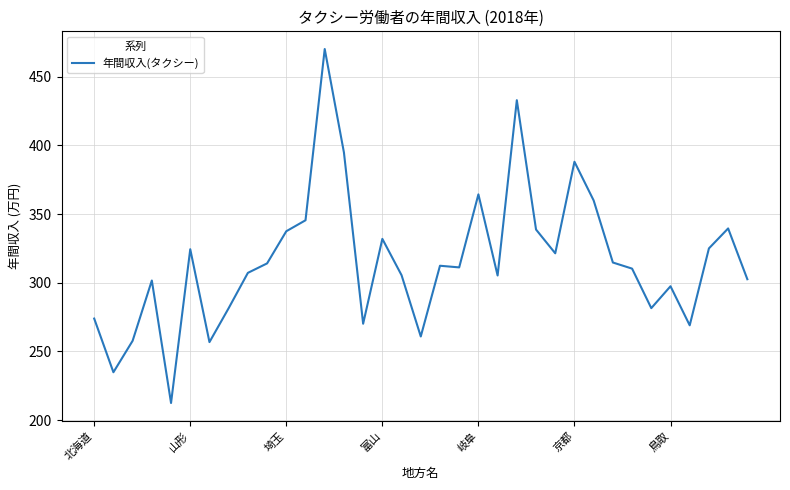

What is the smallest value displayed?

212.4